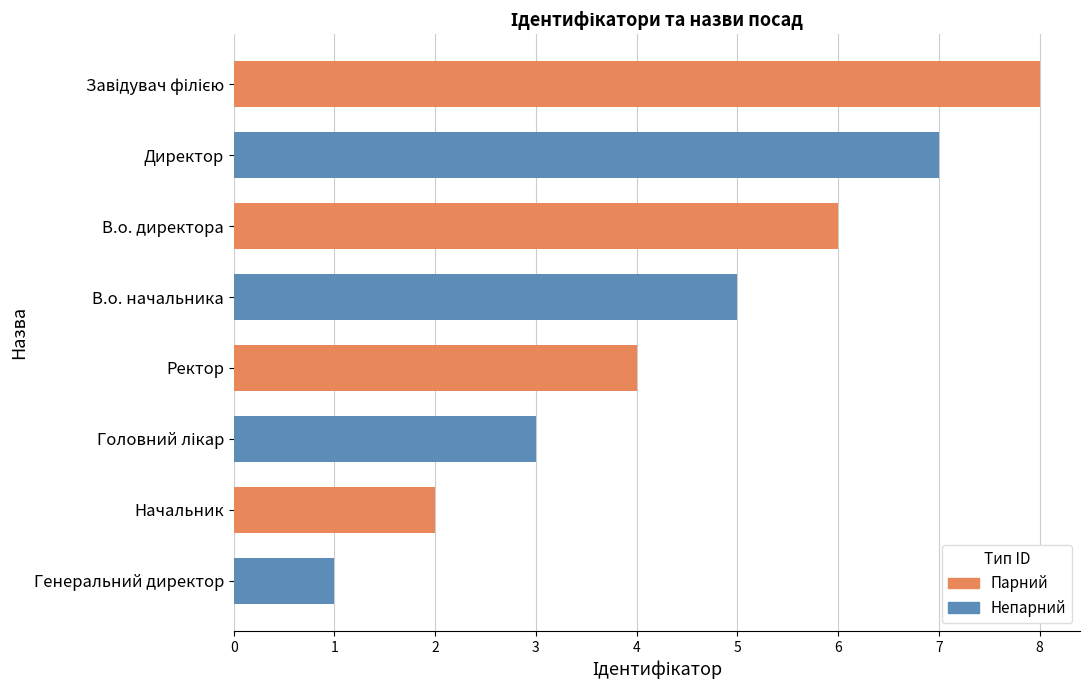

What is the difference between the maximum and minimum values?

7